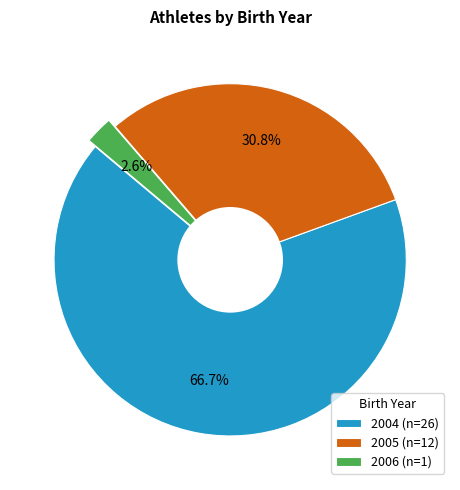

Between 2006 (n=1) and 2005 (n=12), which is larger?

2005 (n=12)